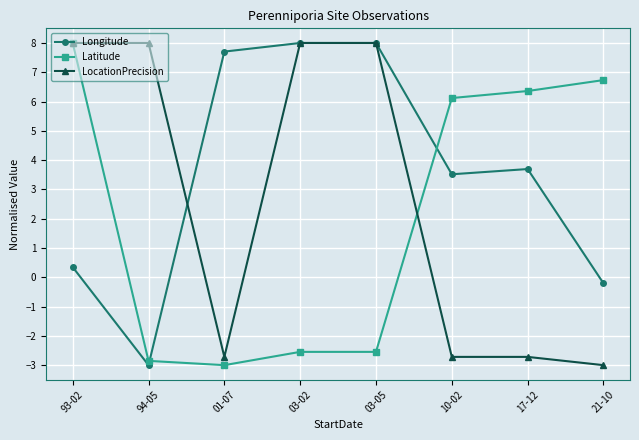

After their last crossing, which series has the higher values: Longitude or Latitude?

Latitude